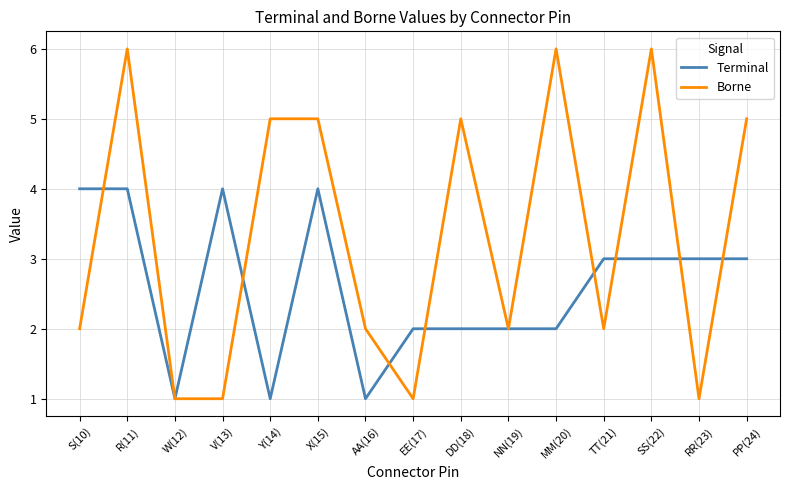

Reading left to right, transcribe all the data shown in this chart.

Terminal: 4	4	1	4	1	4	1	2	2	2	2	3	3	3	3
Borne: 2	6	1	1	5	5	2	1	5	2	6	2	6	1	5